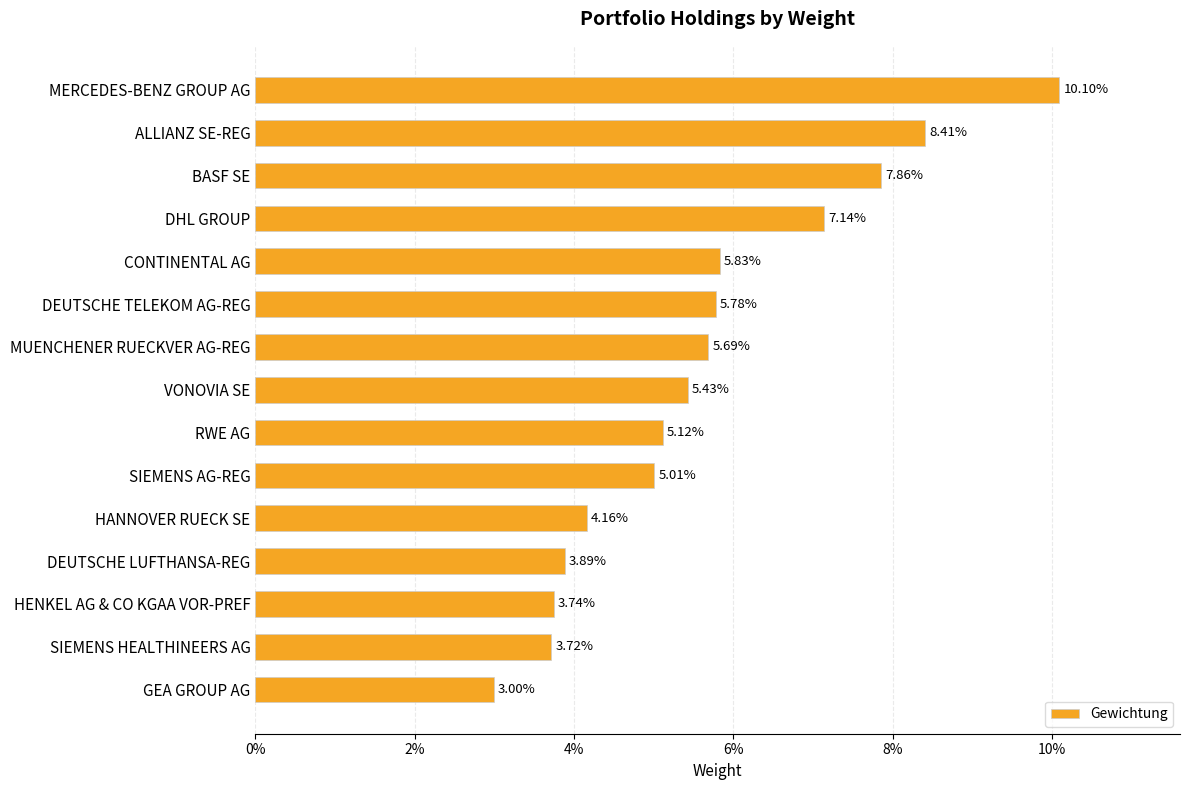

Does the chart contain any negative values?

No